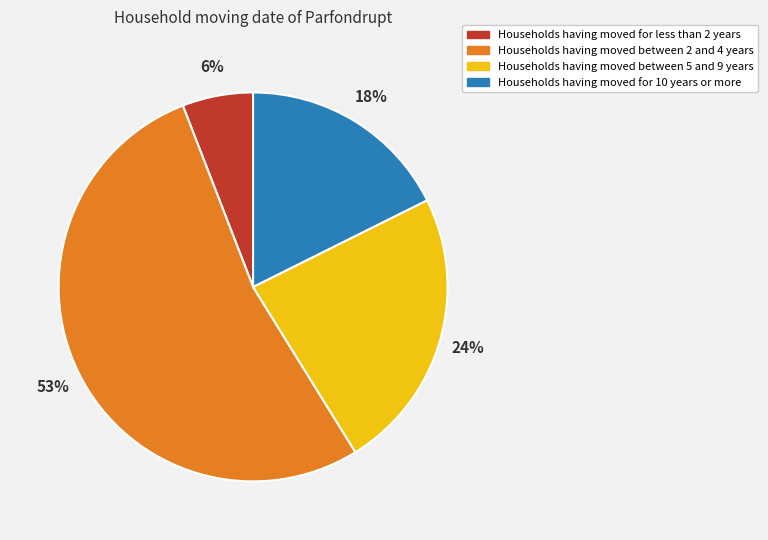

To the nearest percent, what is the difference between the largest and smallest slice percentages?

47%